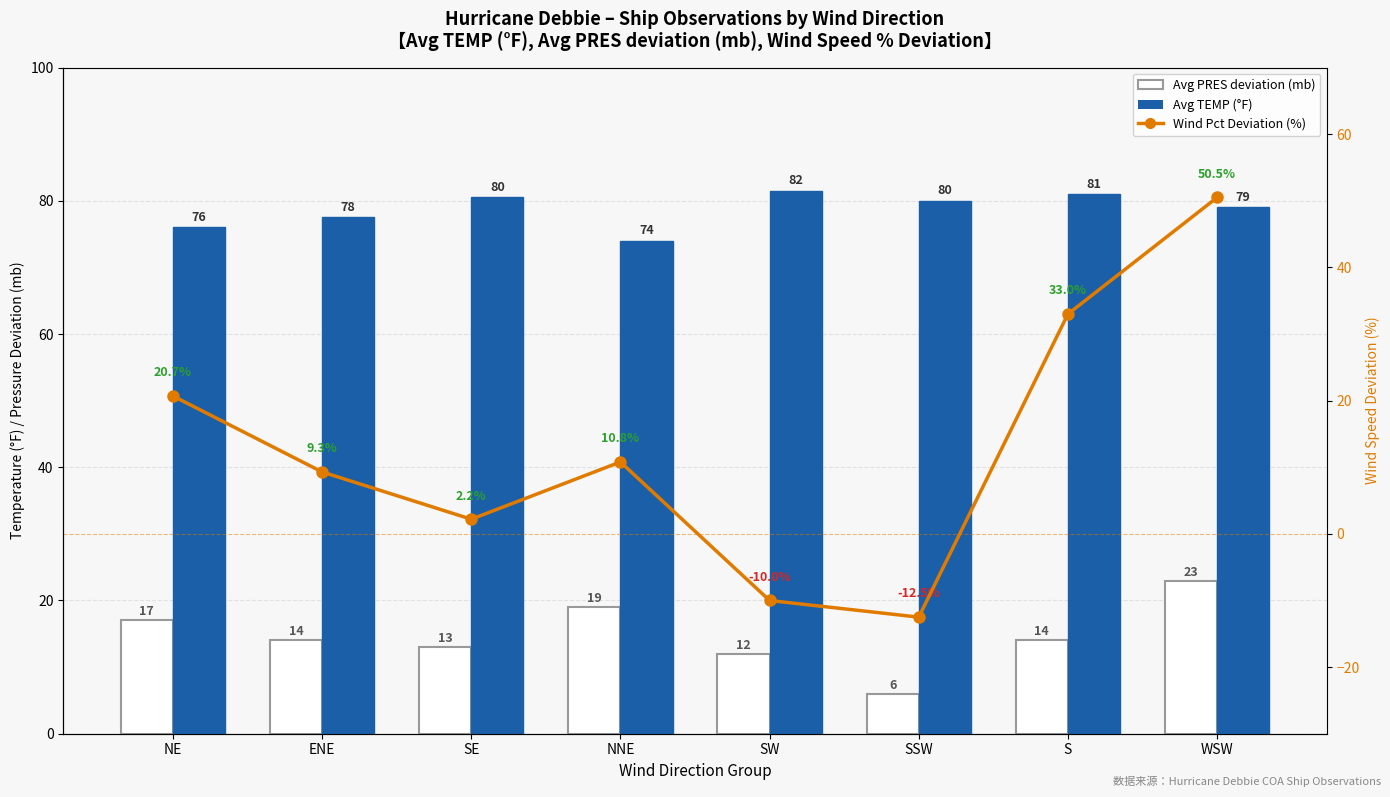

Reading left to right, extract all data points from this chart.

Avg PRES deviation (mb): NE=17.0	ENE=14.0	SE=13.0	NNE=19.0	SW=12.0	SSW=6.0	S=14.0	WSW=23.0
Avg TEMP (°F): NE=76.0	ENE=77.5	SE=80.5	NNE=74.0	SW=81.5	SSW=80.0	S=81.0	WSW=79.0
Wind Pct Deviation (%): NE=20.7	ENE=9.3	SE=2.2	NNE=10.8	SW=-10.0	SSW=-12.5	S=33.0	WSW=50.5